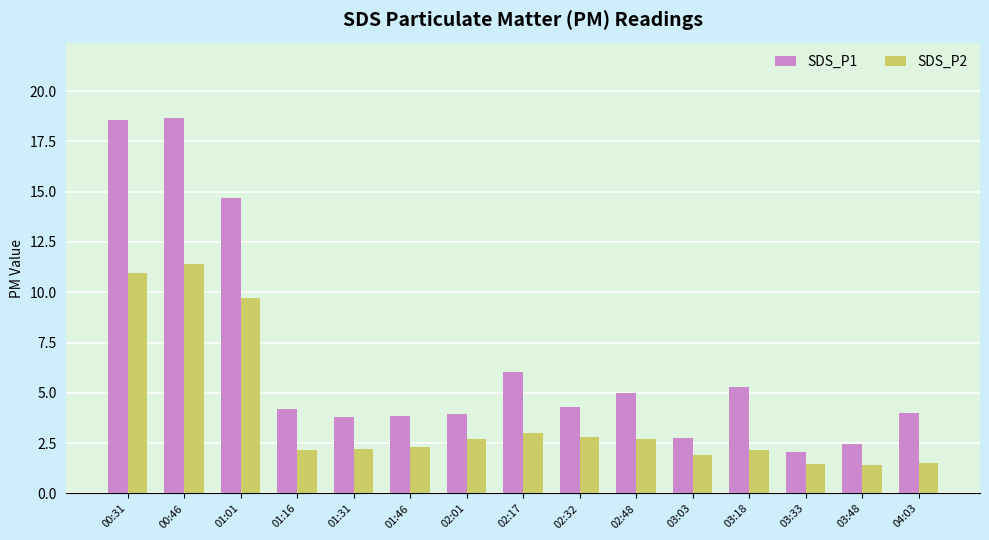

True or false: SDS_P2 has a value of 15.1 at 00:46.

False